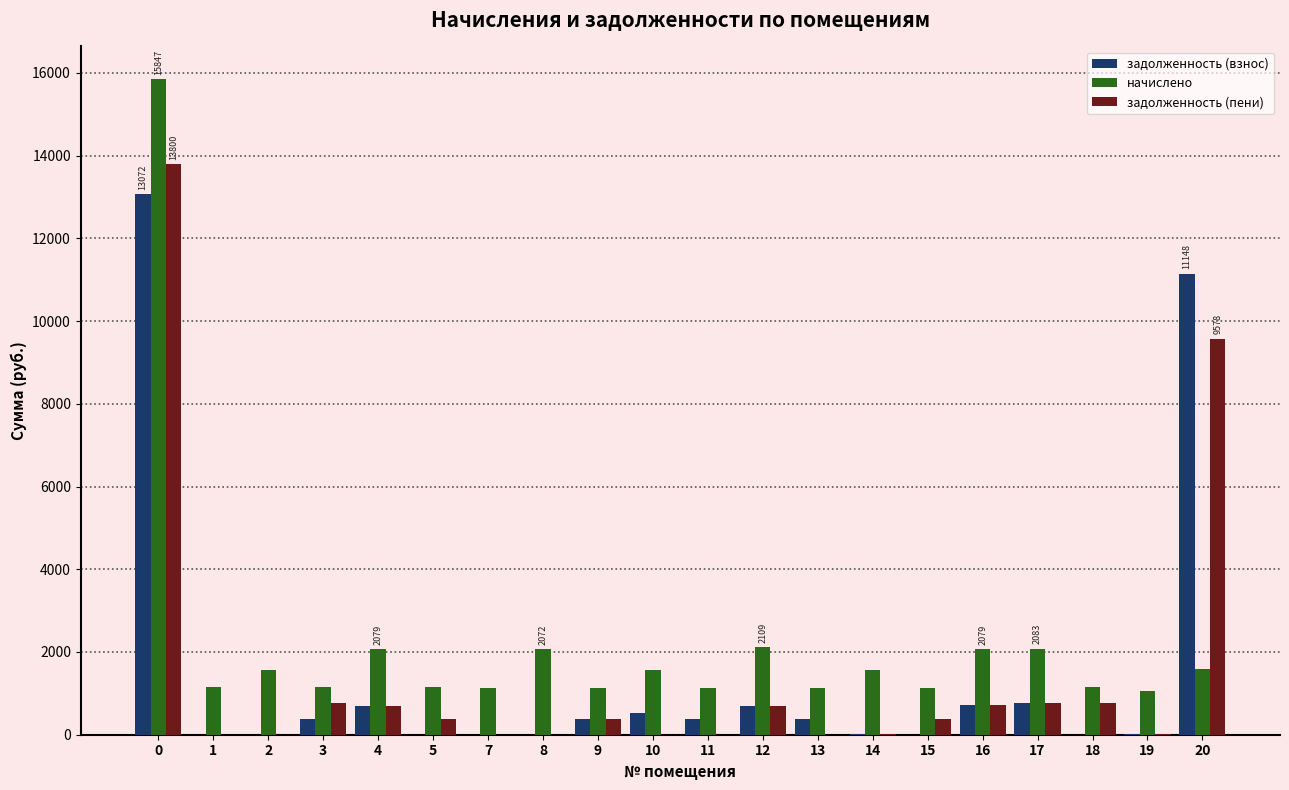

Are the bars horizontal?

No